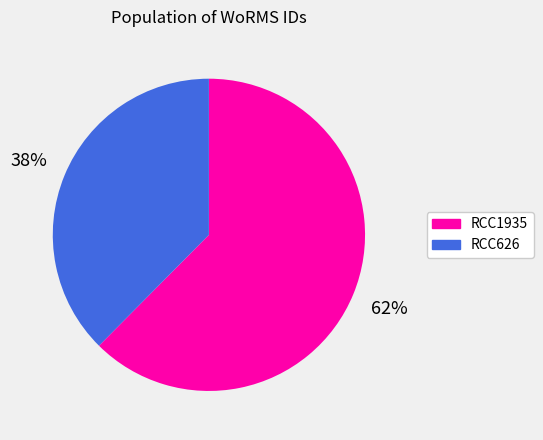

To the nearest percent, what is the average slice percentage?

50%